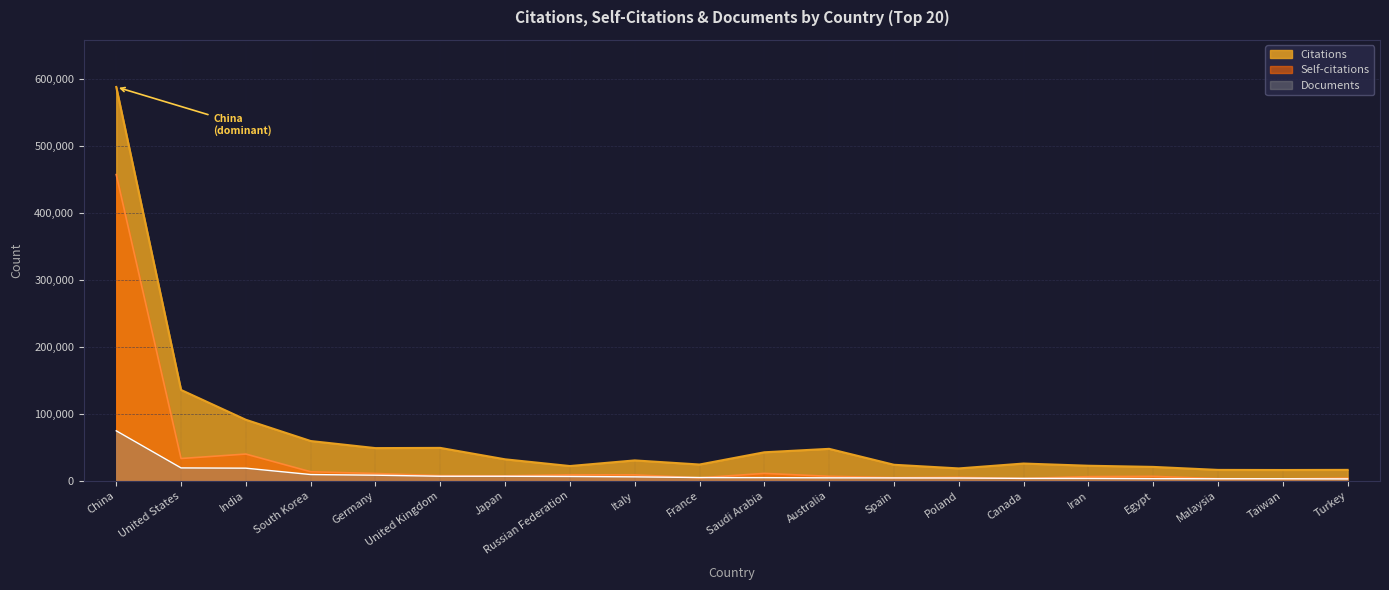

What is the minimum value shown in the chart?

2730